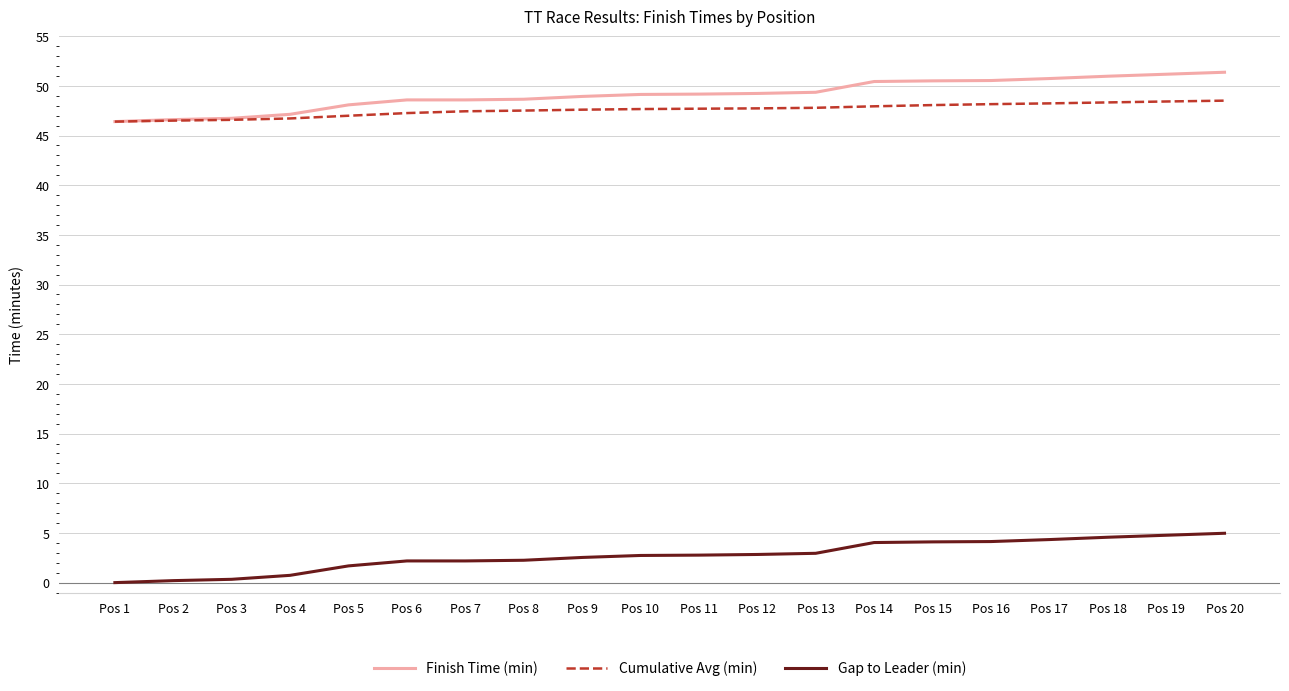

What is the spread (max minus min) of values at Pos 4?

46.4